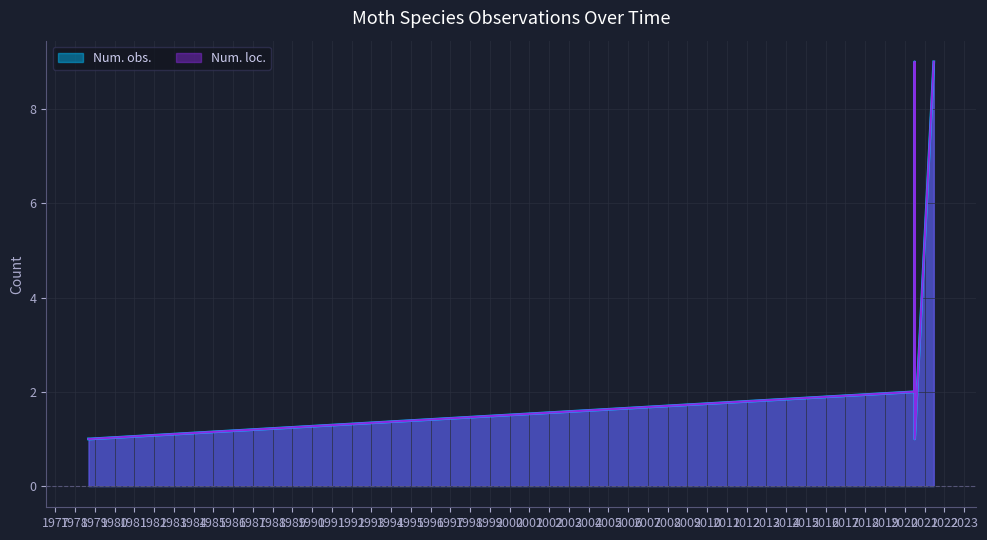

How many series are shown in this chart?

2